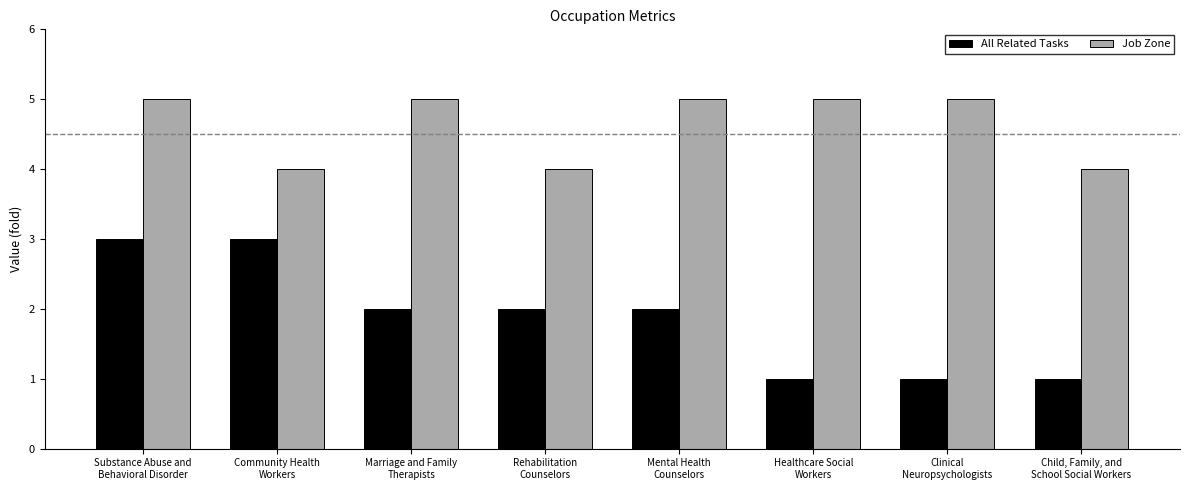

At which category is the sum across all series the highest?

Substance Abuse and
Behavioral Disorder